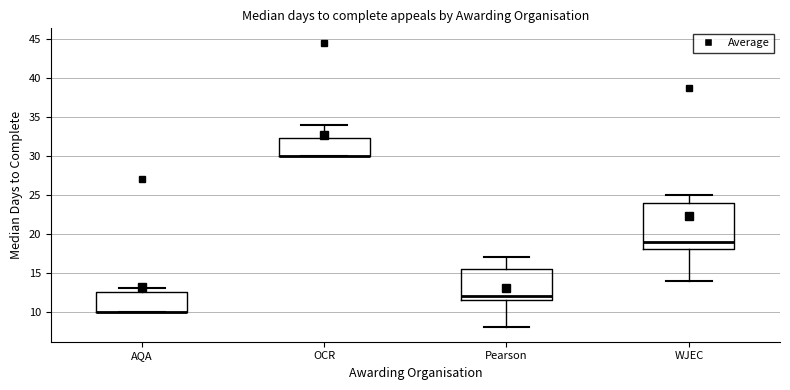

Which box is the tallest, from its lower edge to its upper edge?

WJEC